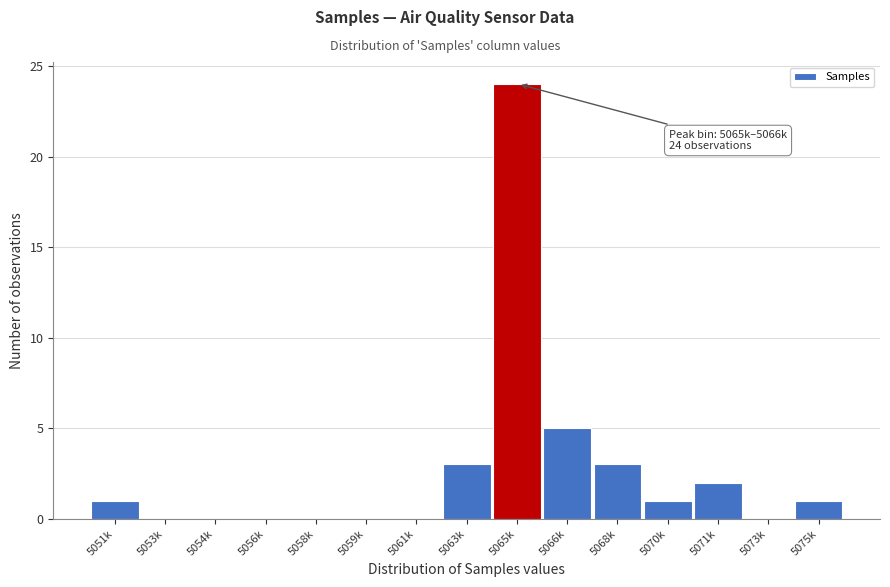

Reading left to right, list all the values displayed in this chart.

5051k=1	5053k=0	5054k=0	5056k=0	5058k=0	5059k=0	5061k=0	5063k=3	5065k=24	5066k=5	5068k=3	5070k=1	5071k=2	5073k=0	5075k=1